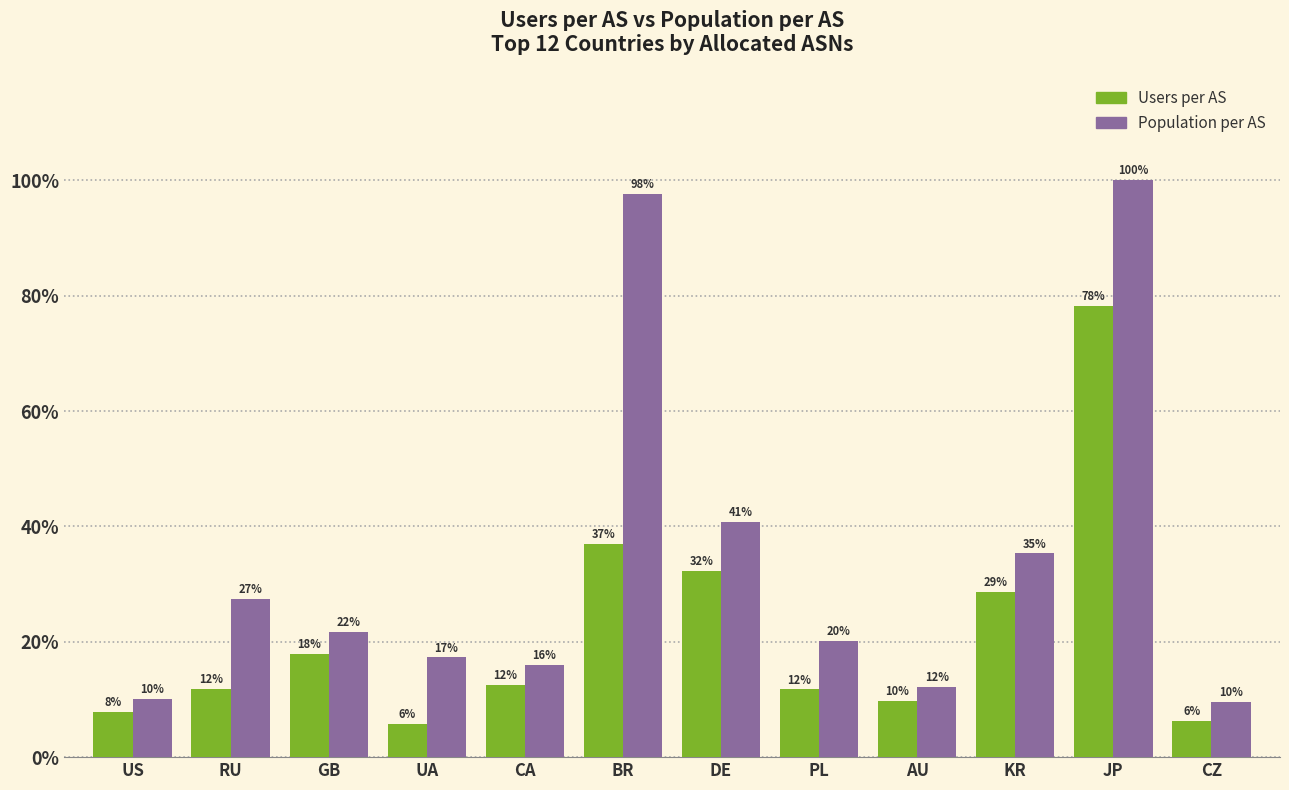

Are the bars grouped side by side (vs. stacked)?

Yes